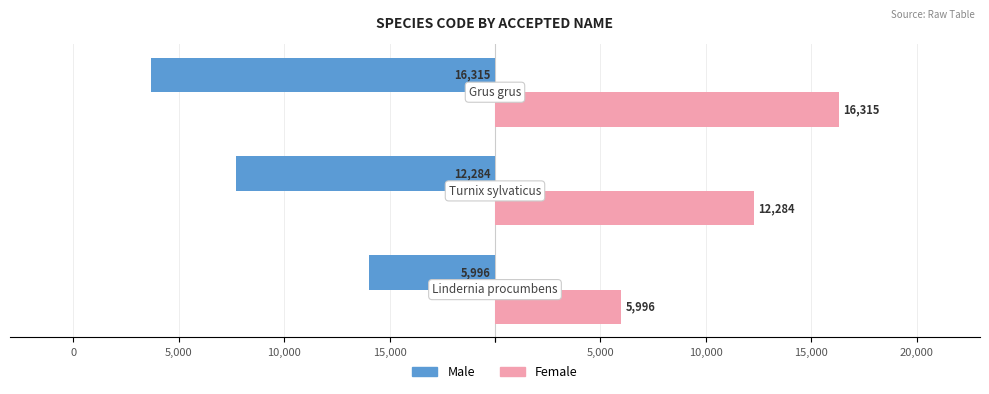

What are all the series names shown in the legend?

Male, Female